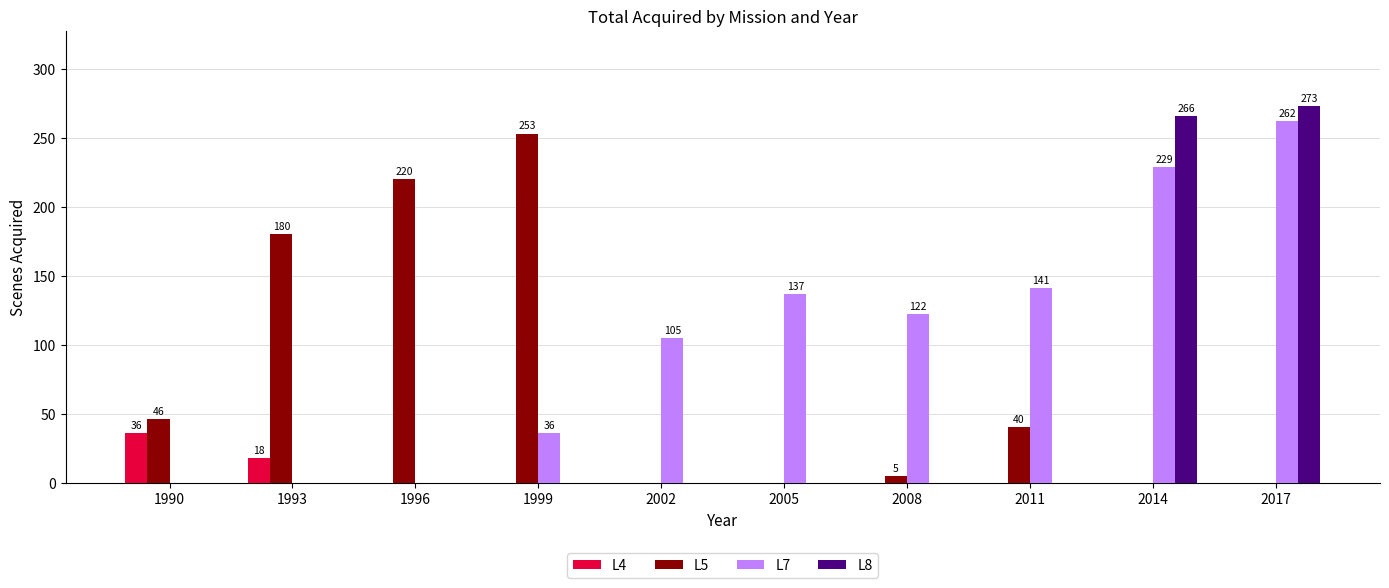

Count the number of categories in the chart.

10